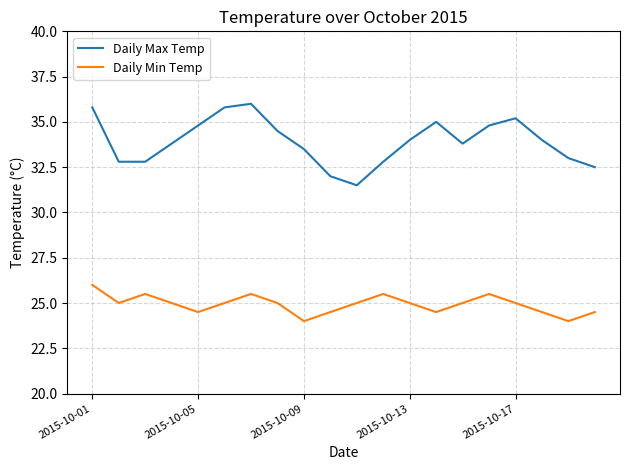

How many lines are shown in the chart?

2